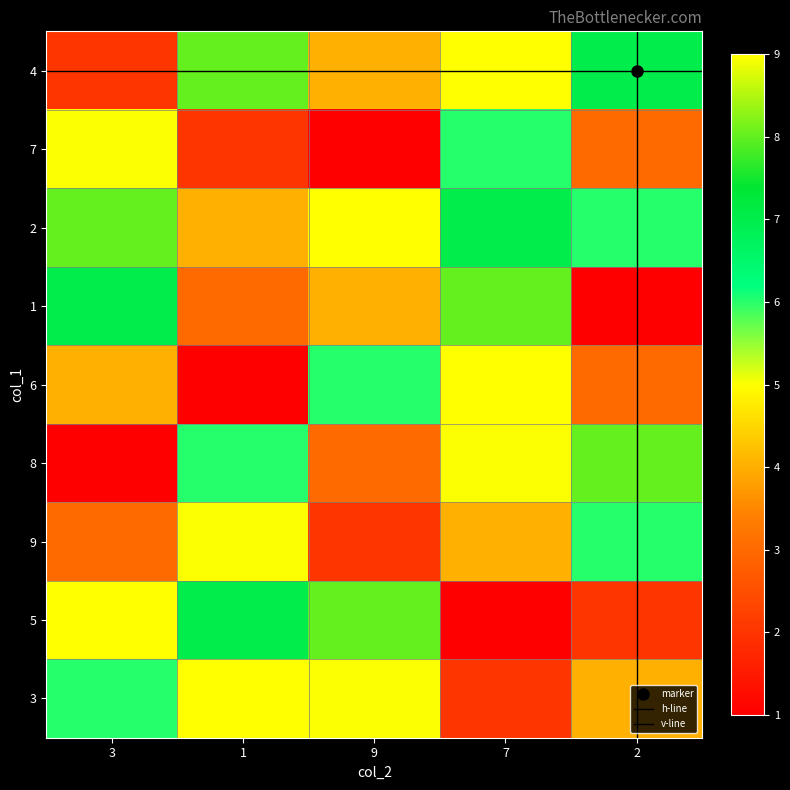

At which category does the chart reach its peak across all series?

7